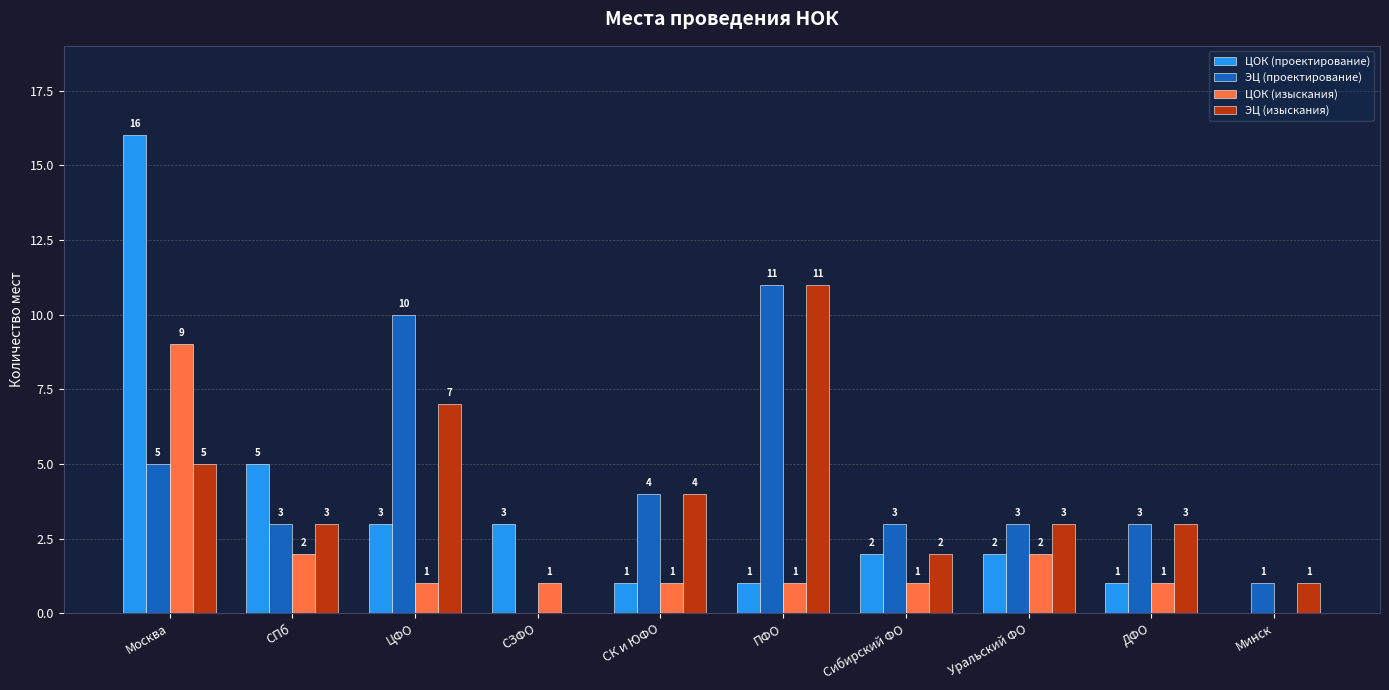

Which category has the highest value in the ЦОК (проектирование) series?

Москва